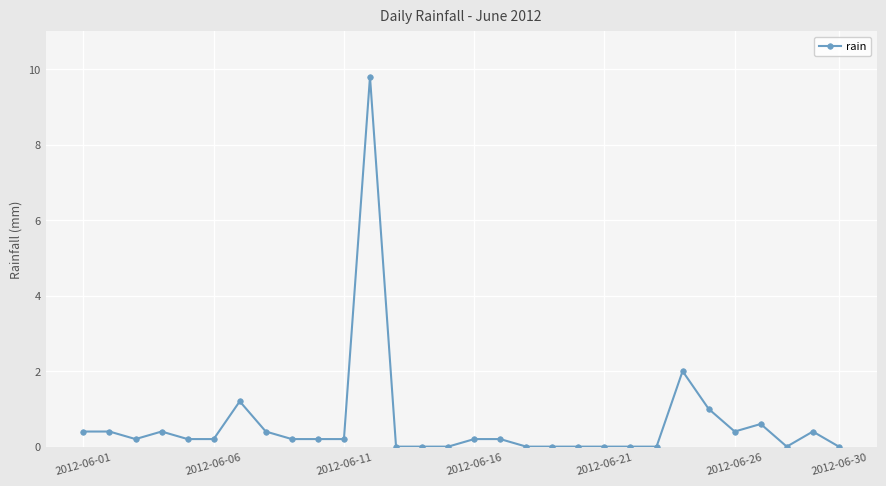

What is the difference between the maximum and minimum values?

9.8